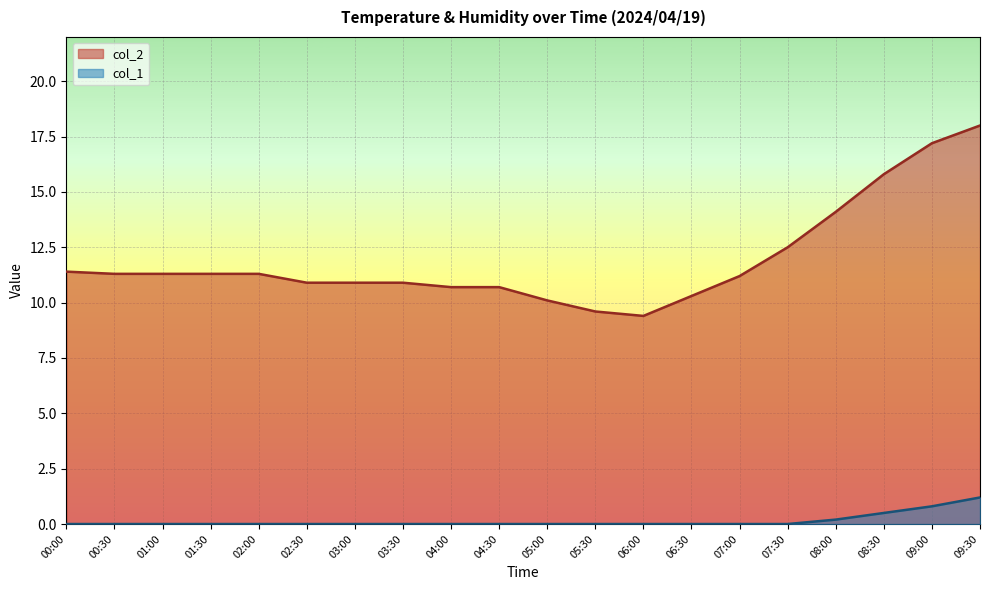

How many lines are shown in the chart?

2